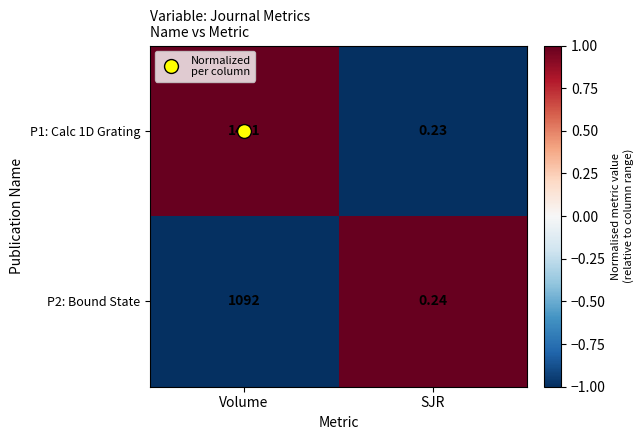

Which category has the lowest value across all series?

SJR